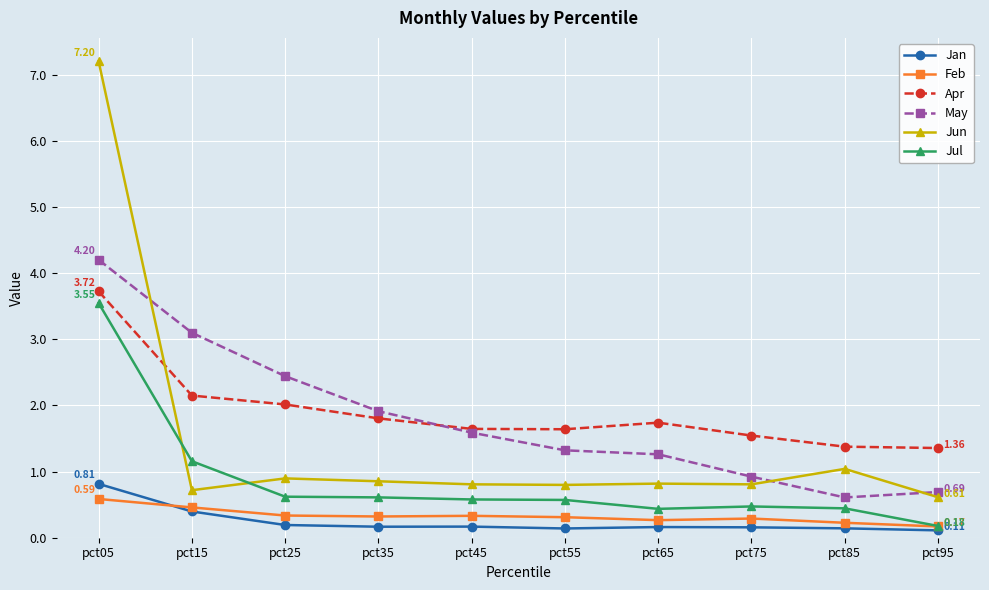

Is it true that Jul equals 0.3 at pct15?

False